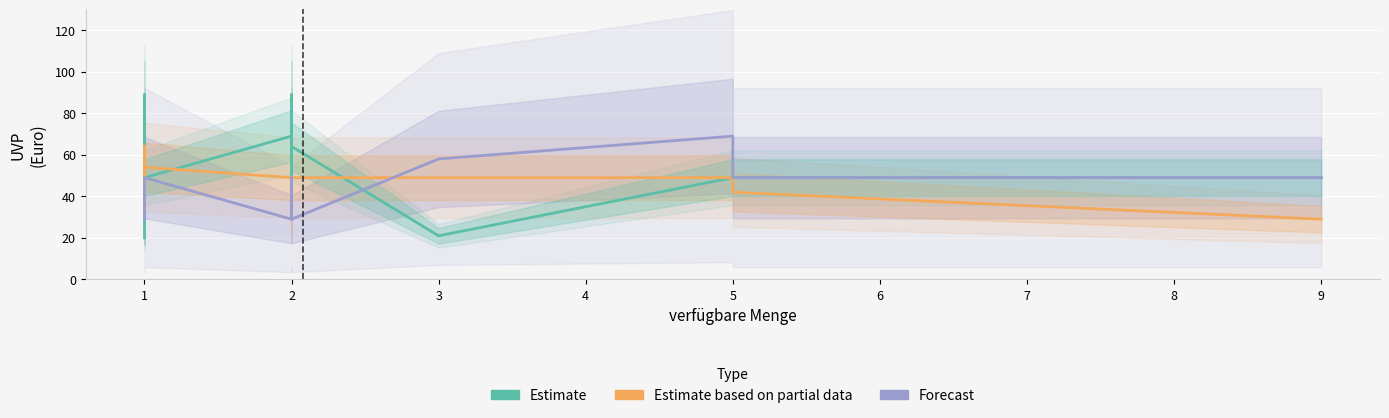

What is the sum of the Estimate based on partial data values at 1 and 2?

93